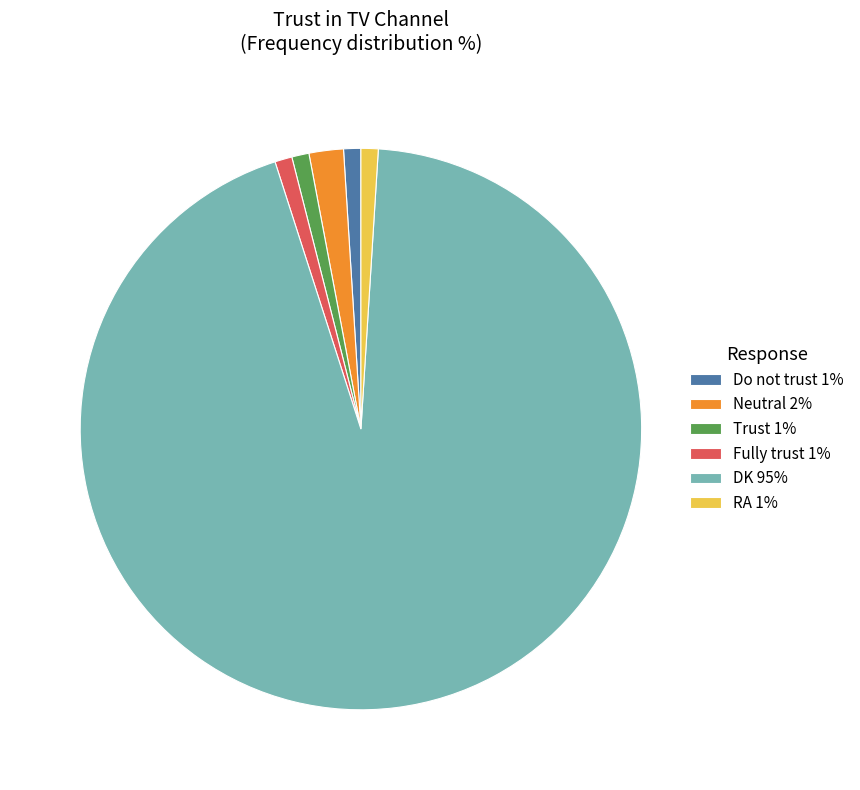

Is there any slice that represents more than half of the pie?

Yes